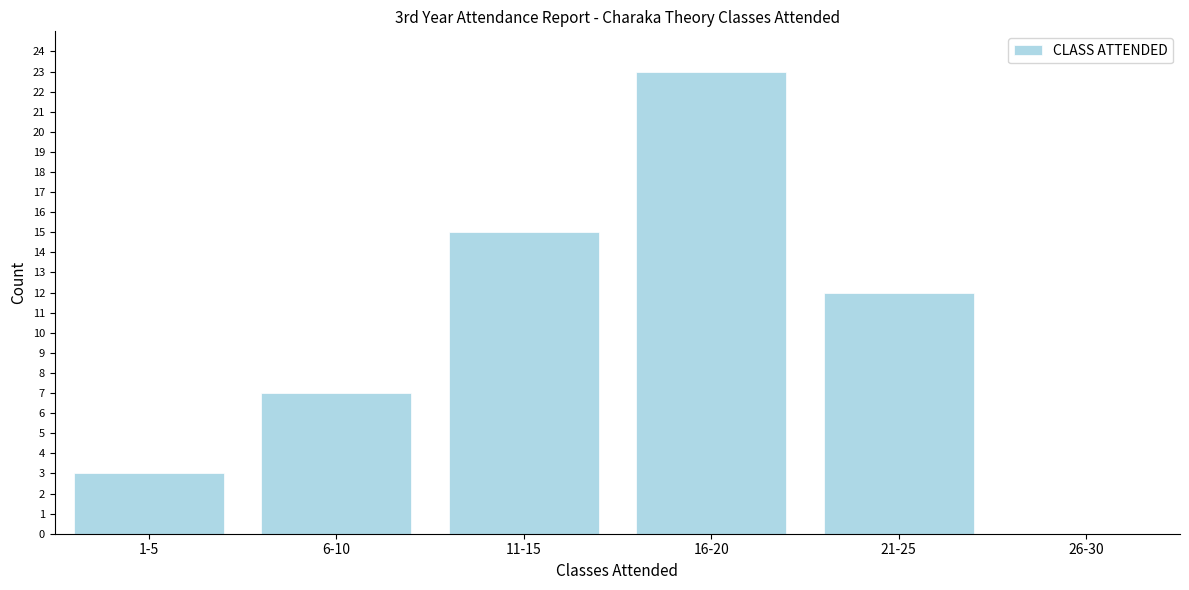

Reading left to right, what are all the values shown in this chart?

1-5=3	6-10=7	11-15=15	16-20=23	21-25=12	26-30=0